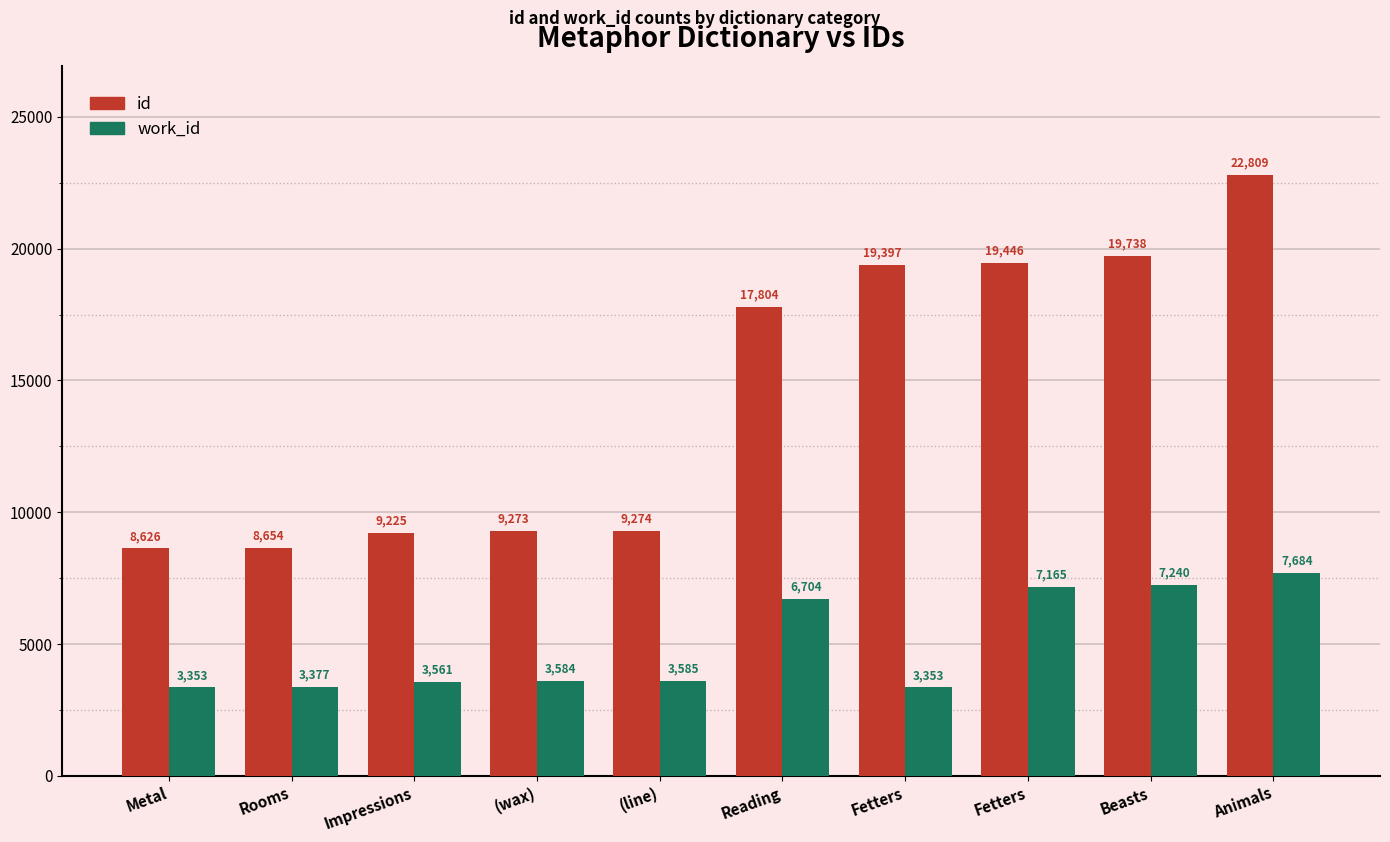

What is the average value of the id series?

14425